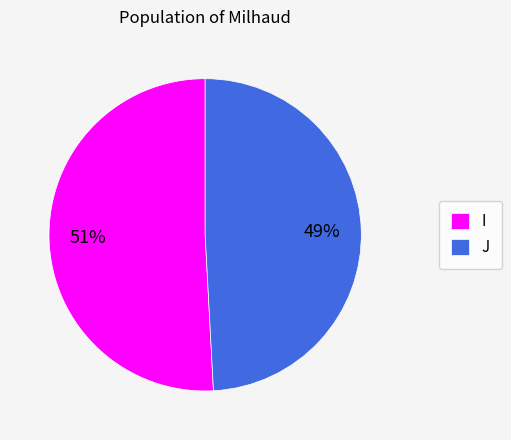

True or false: I accounts for 56% of the total.

False